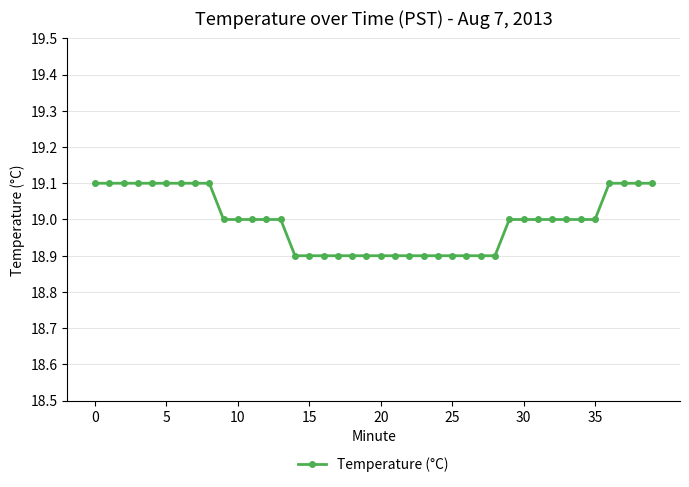

What is the sum of all values?

759.8